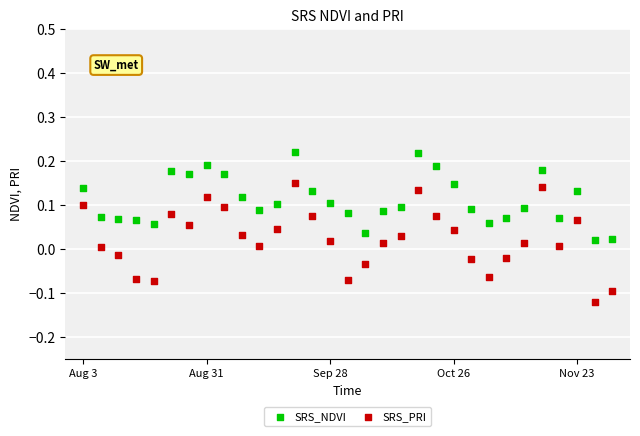

Which series contains the highest Y value?

SRS_NDVI